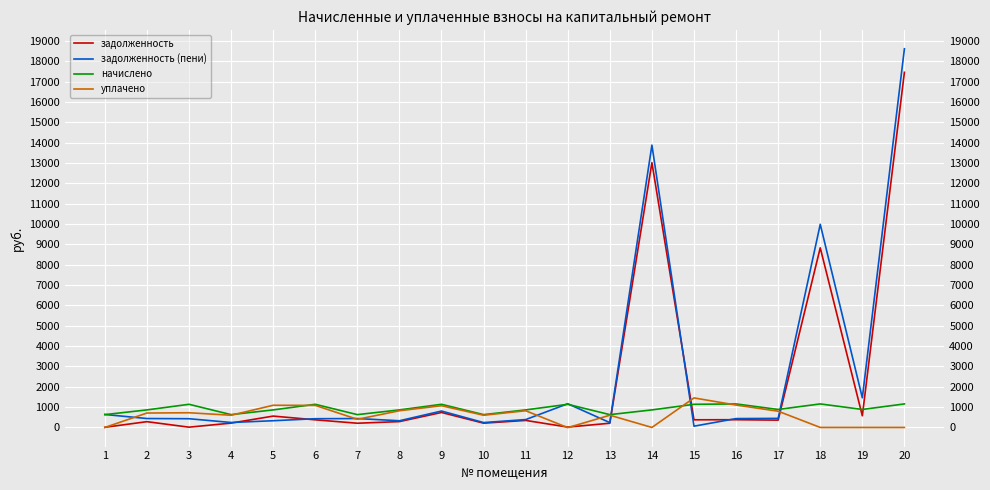

What is the sum of the начислено values at 8 and 14?

1724.8